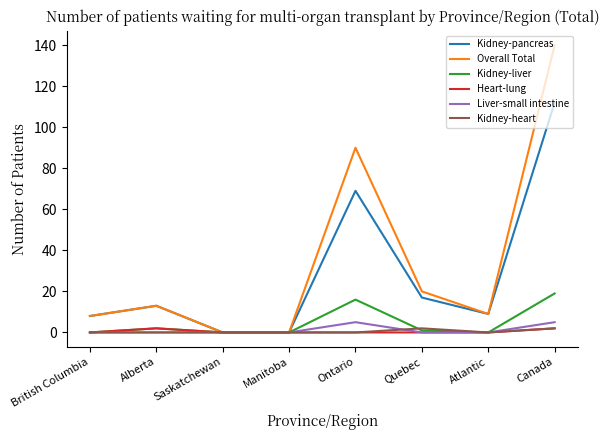

At how many categories does at least one series exceed 46?

2